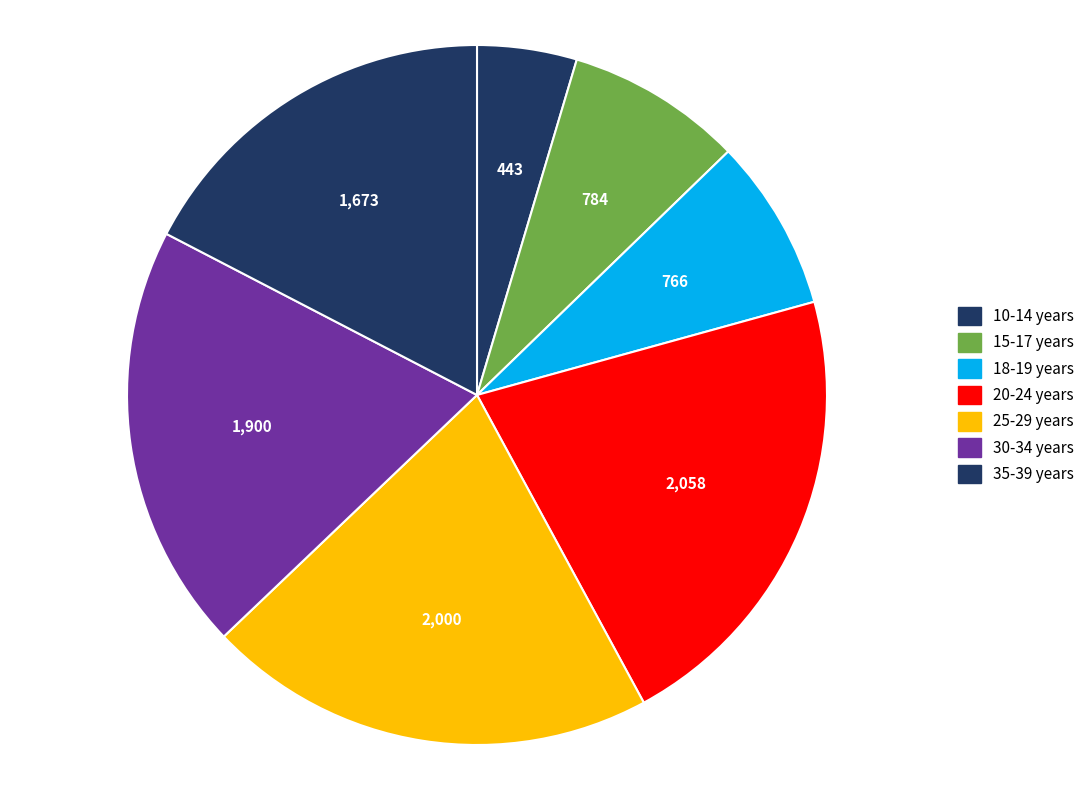

To the nearest percent, what is the combined percentage of 15-17 years and 30-34 years?

28%